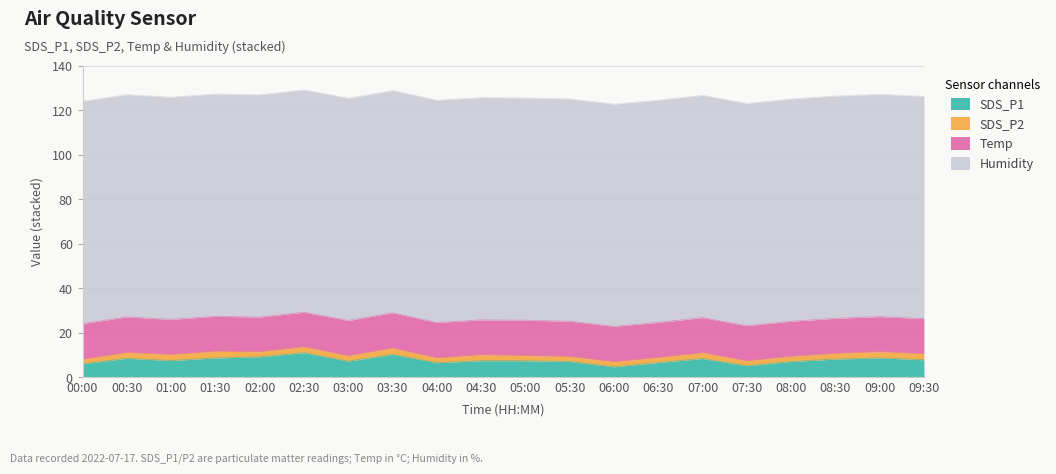

How many interior local peaks does the SDS_P1 series have?

6